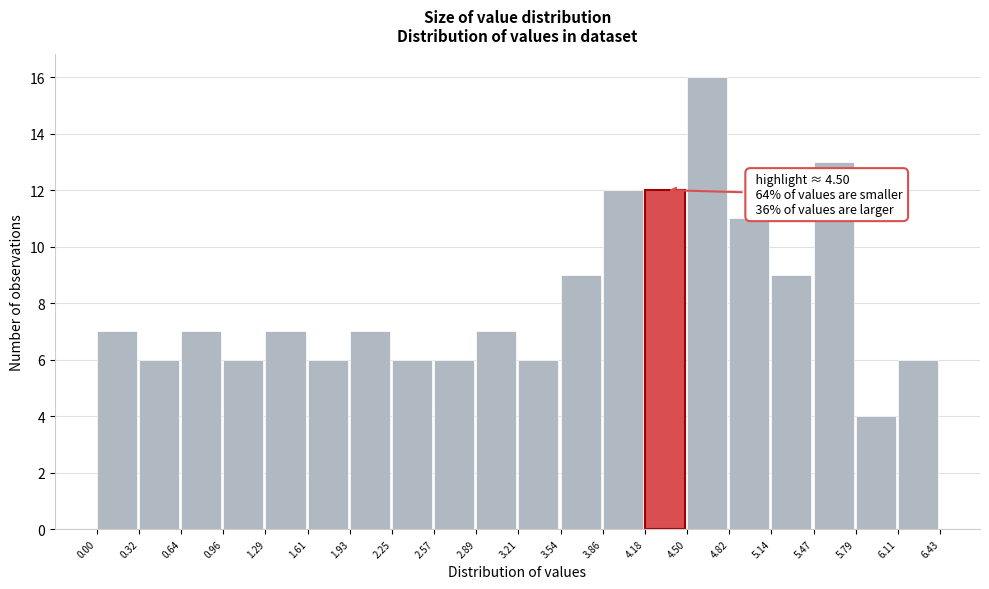

Over which range of the x-axis is the bar tallest?

4.50 to 4.82